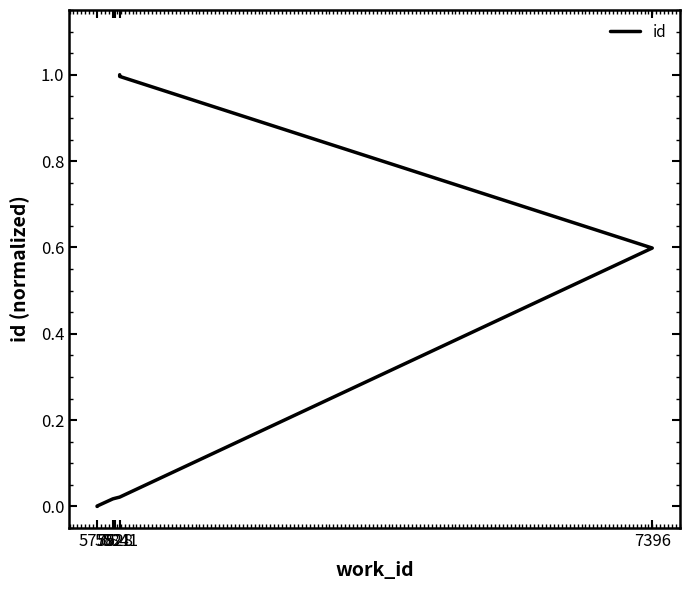

What is the difference between the maximum and minimum values?

1.0